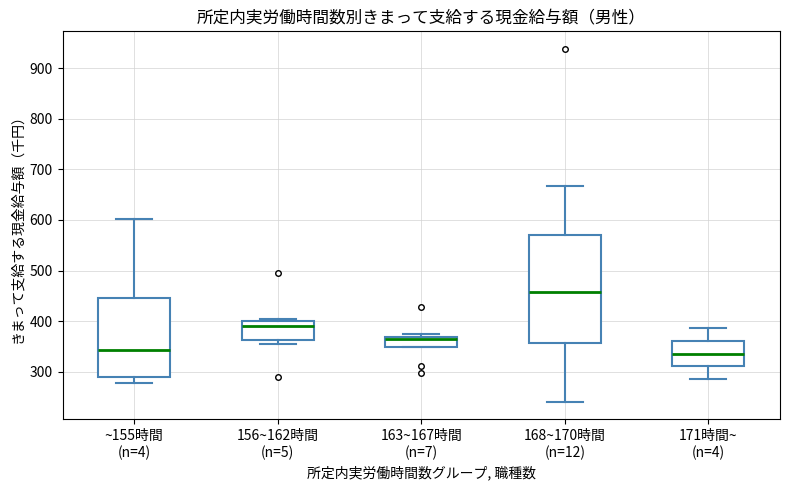

Where is the upper edge of the box for ~155時間 (n=4) on the y-axis? The values are not printed on the chart, so give them approximately, as read against the axis.

450